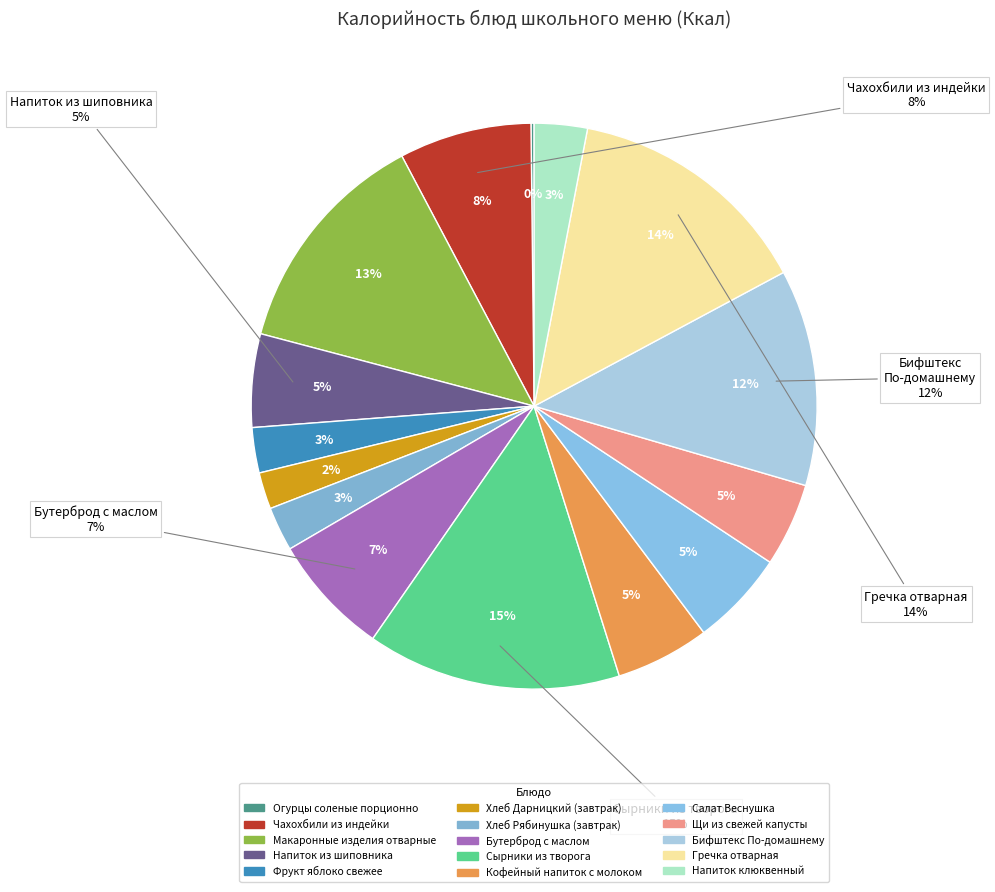

Does Хлеб Дарницкий (завтрак) account for over 50% of the chart?

No